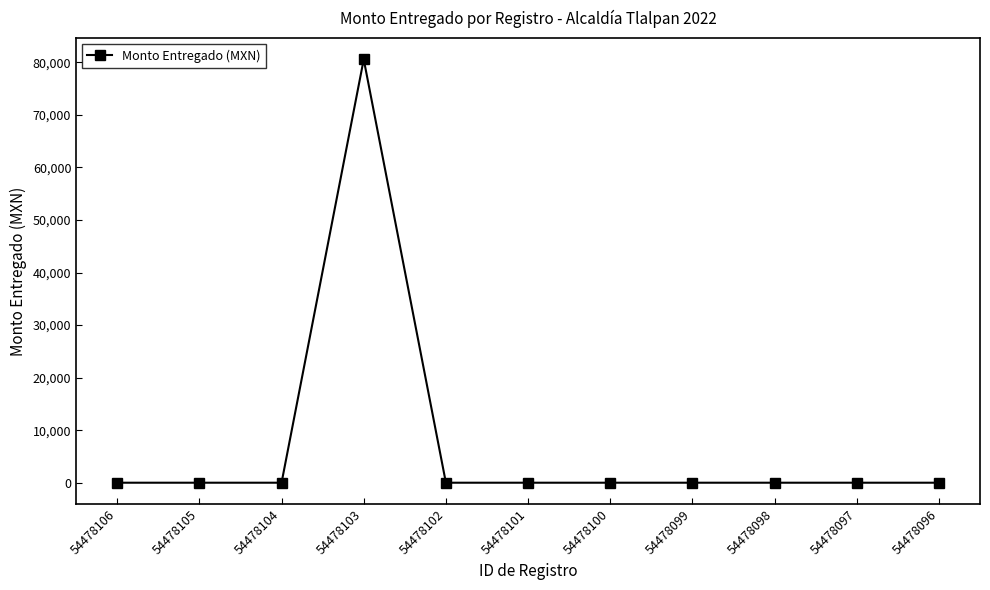

True or false: the data has more than 0 interior local peaks.

True